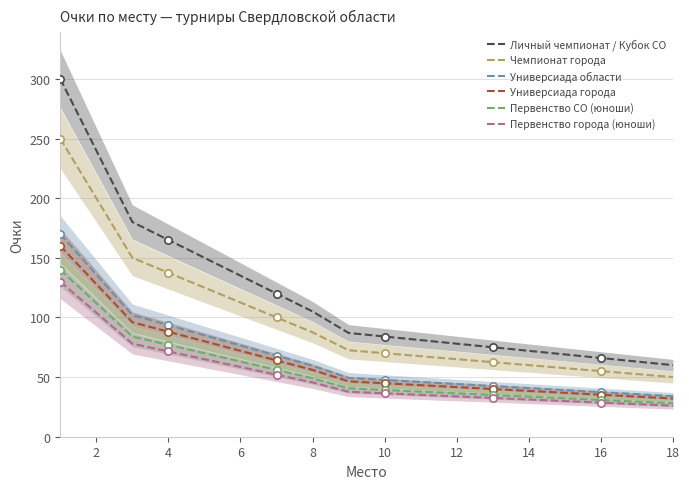

Which series reaches the minimum Y coordinate?

Первенство города (юноши)